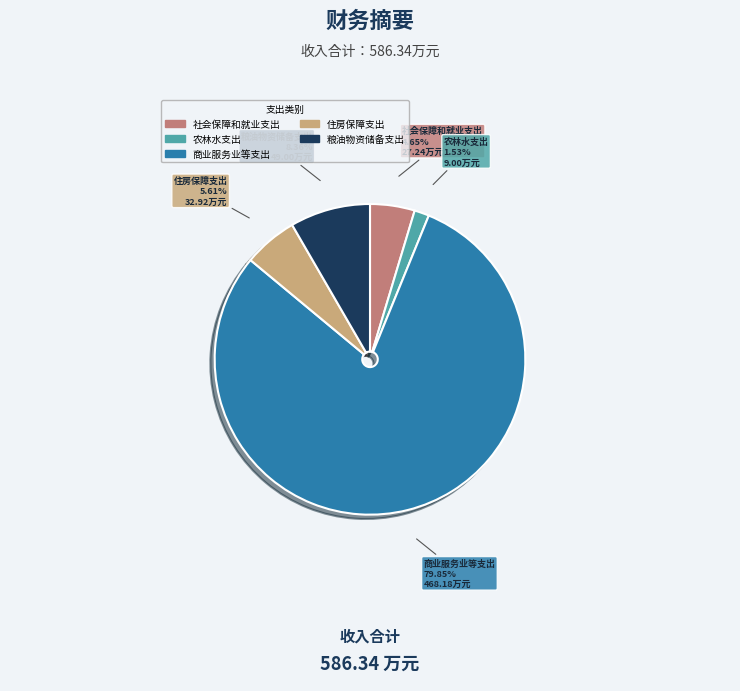

What percentage is the 住房保障支出 slice, to the nearest percent?

6%